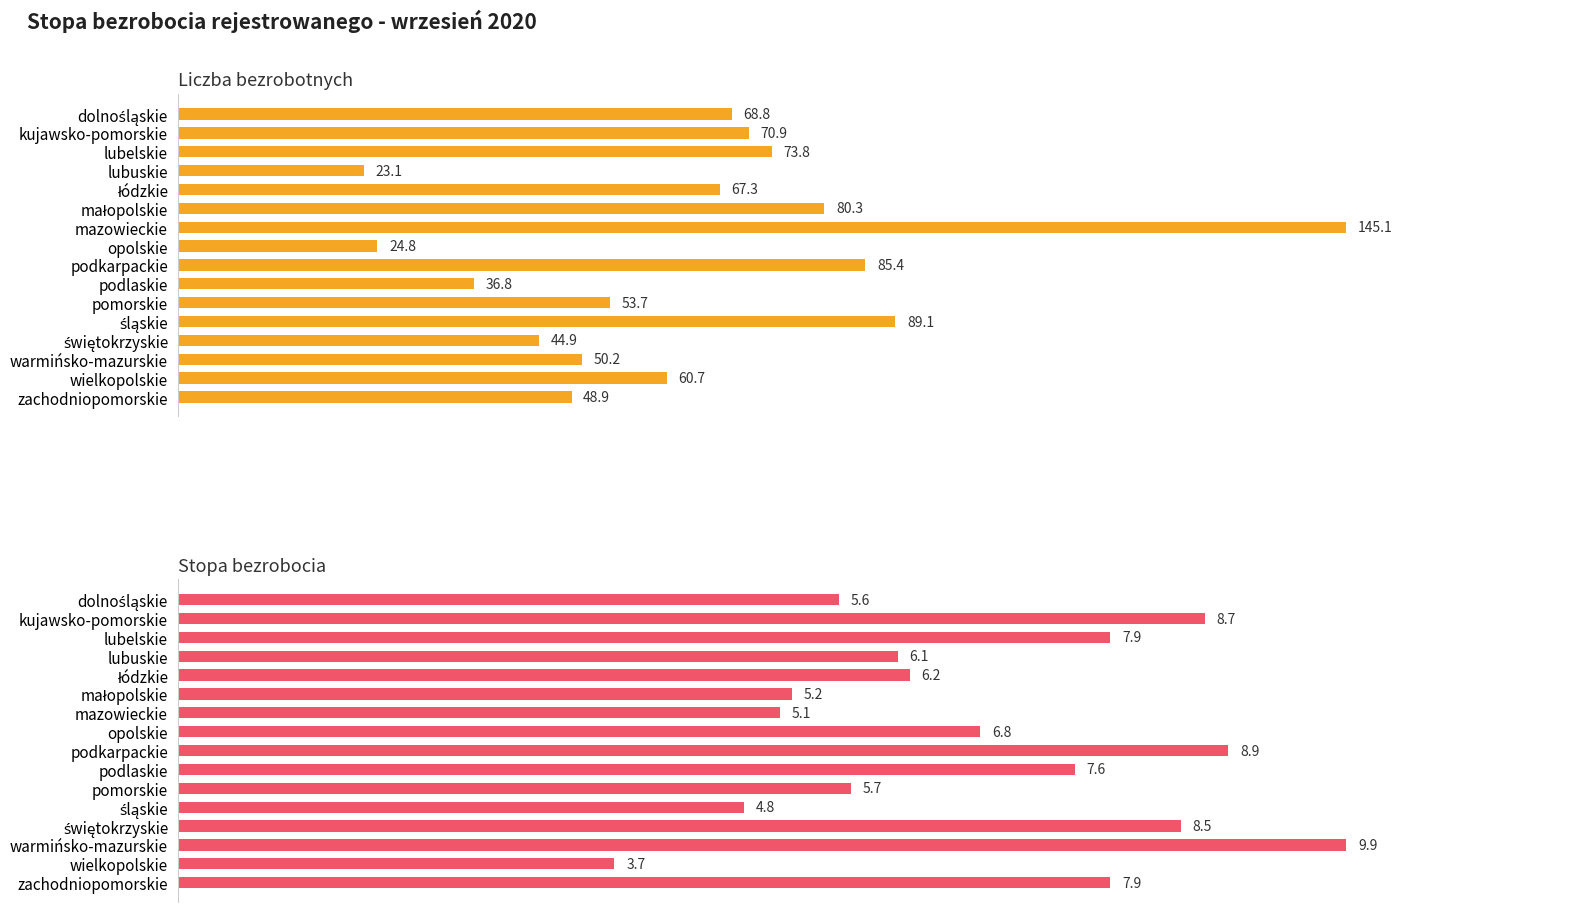

What is the sum of the Stopa bezrobocia values at lubuskie and łódzkie?

12.3